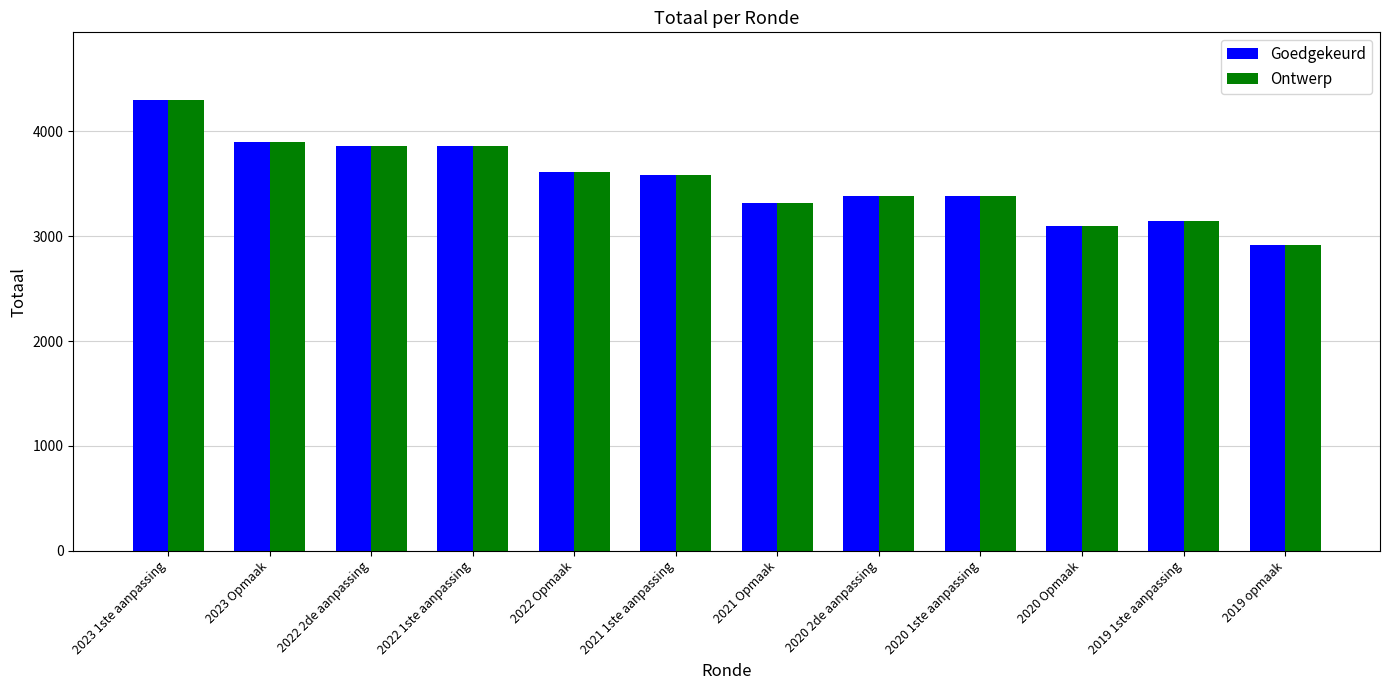

What is the label of the 4th bar from the left?

2022 1ste aanpassing